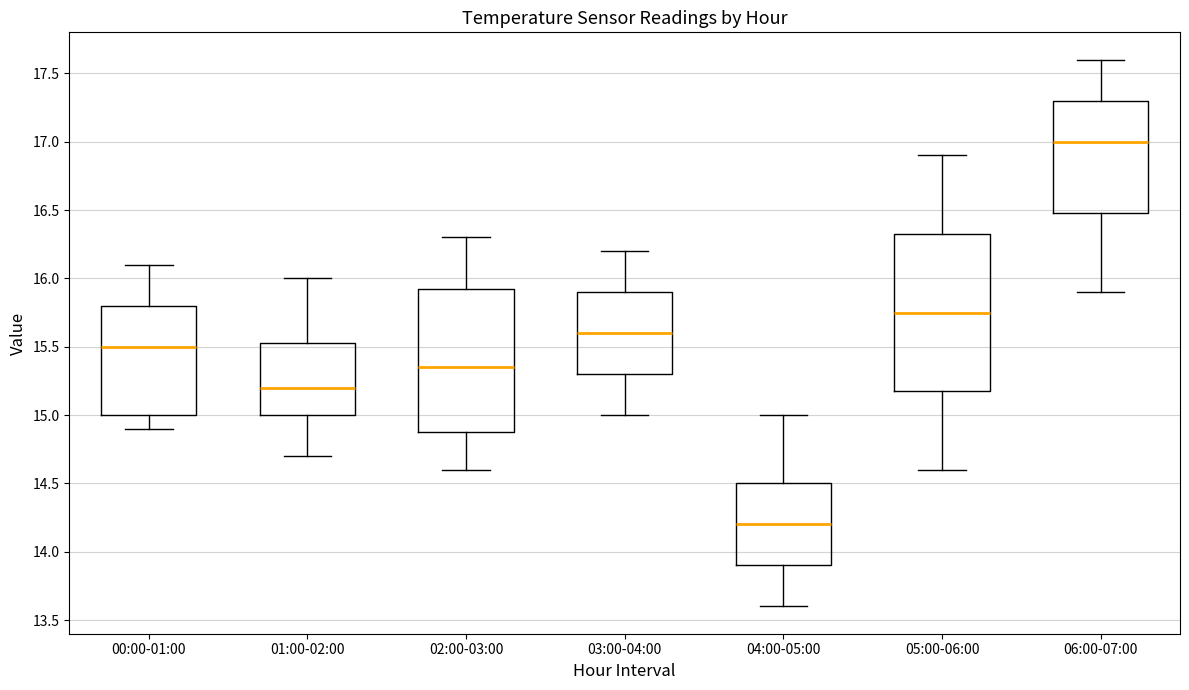

Which box has the highest median line?

06:00-07:00